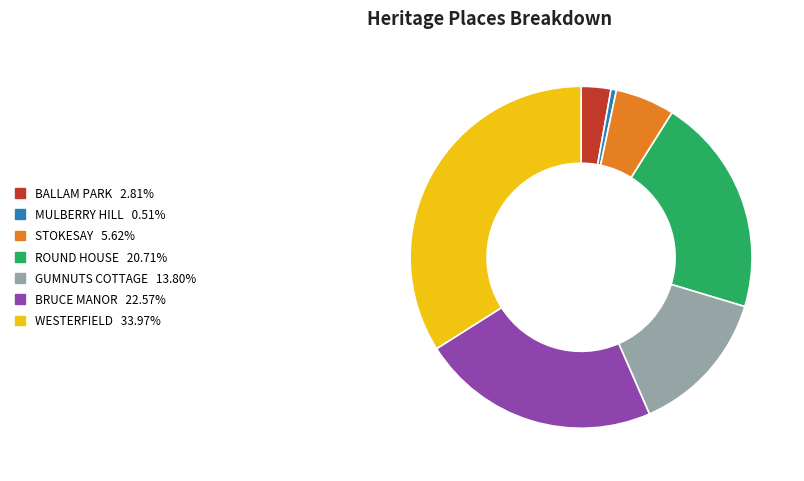

Is it true that BRUCE MANOR is 23% of the pie?

True